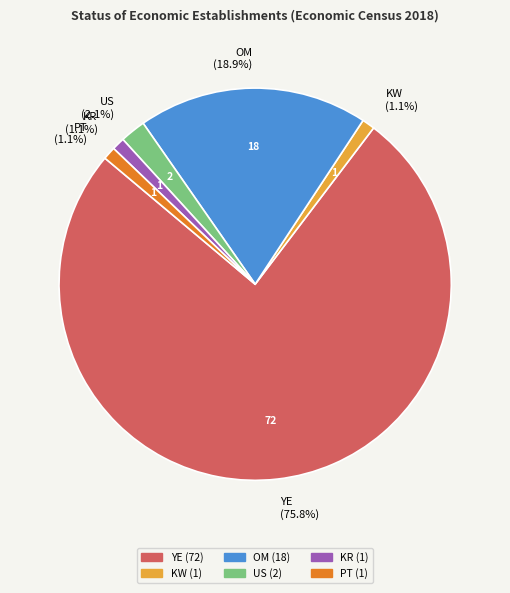

Which has a higher value, YE or OM?

YE